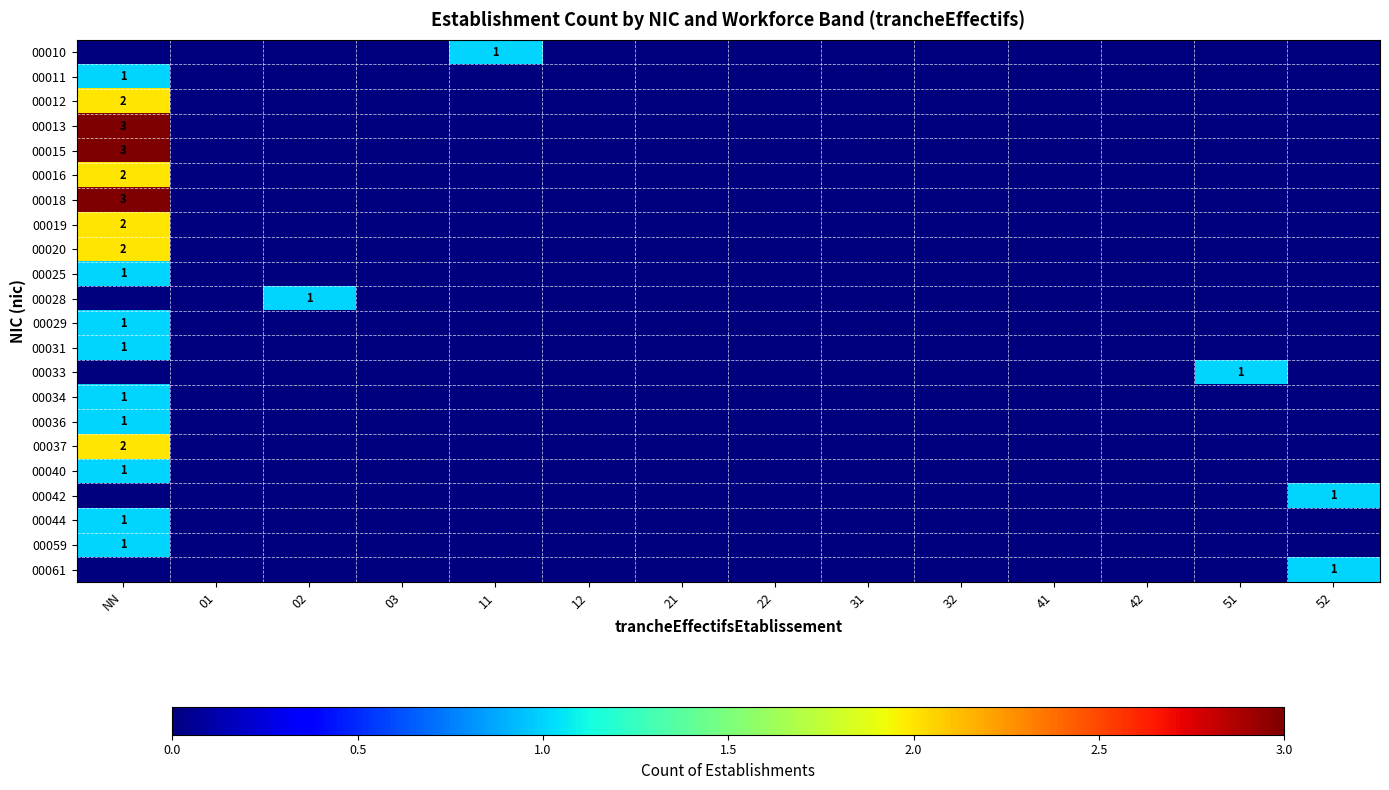

The 00019 series shows 0 at 51. True or false?

True